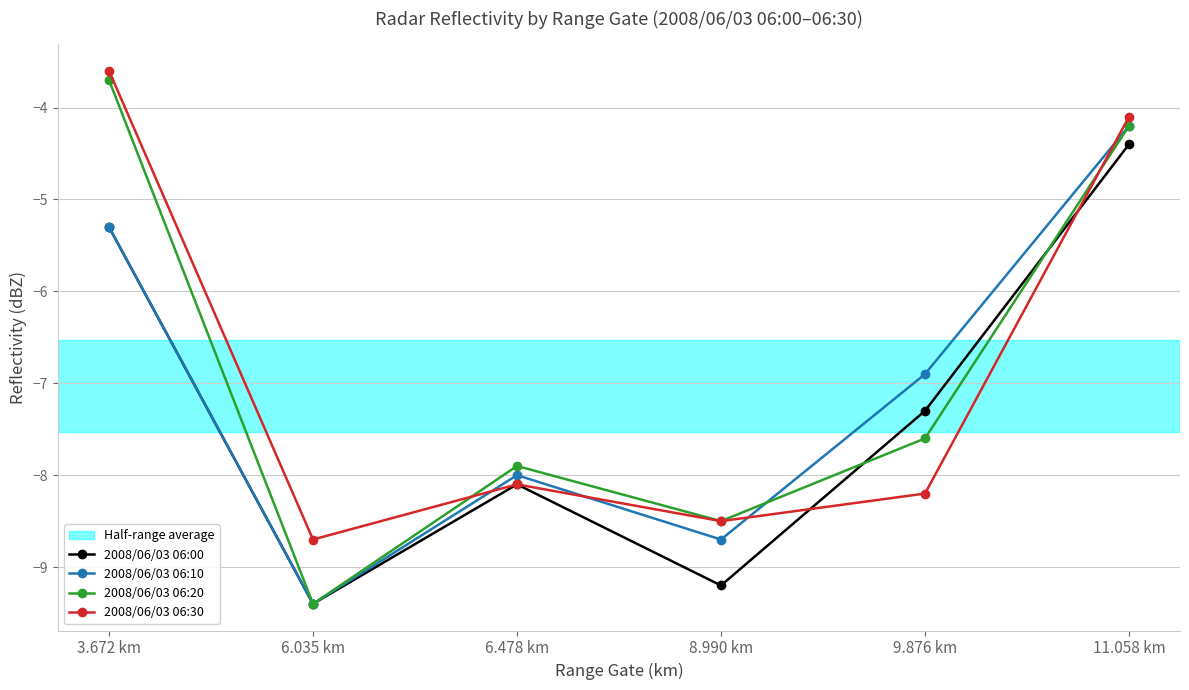

What is the difference between the maximum and minimum values in the 2008/06/03 06:00 series?

5.0